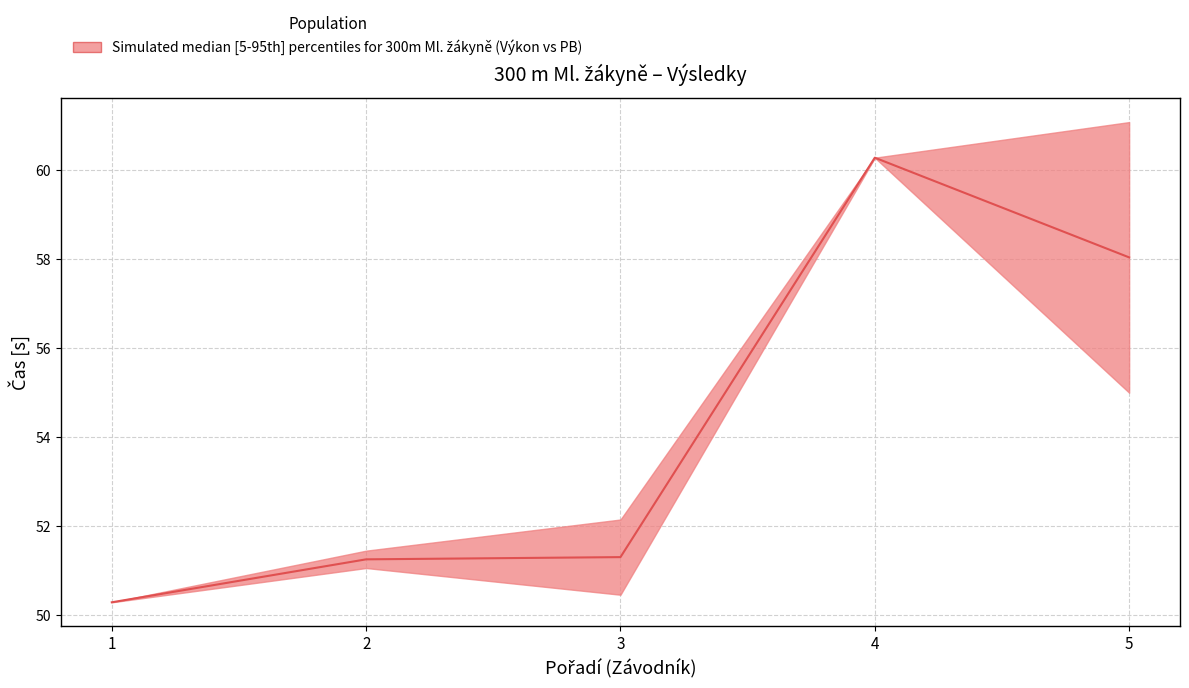

The chart shows a value of 60.3 at 4. True or false?

True